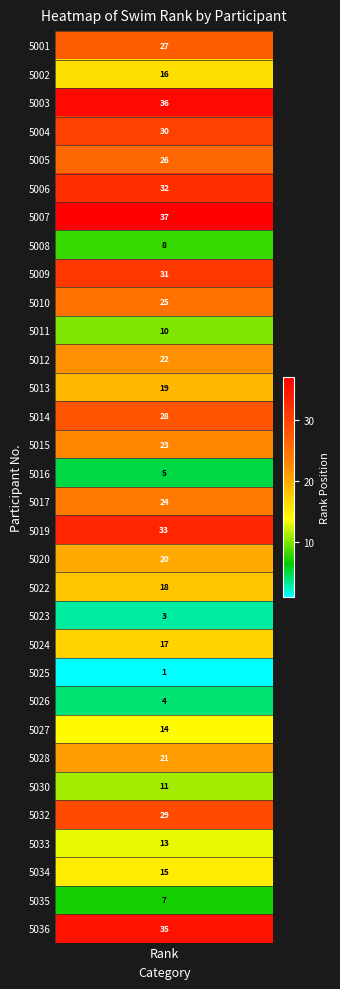

What is the change in value from 5026 to 5033?

+9